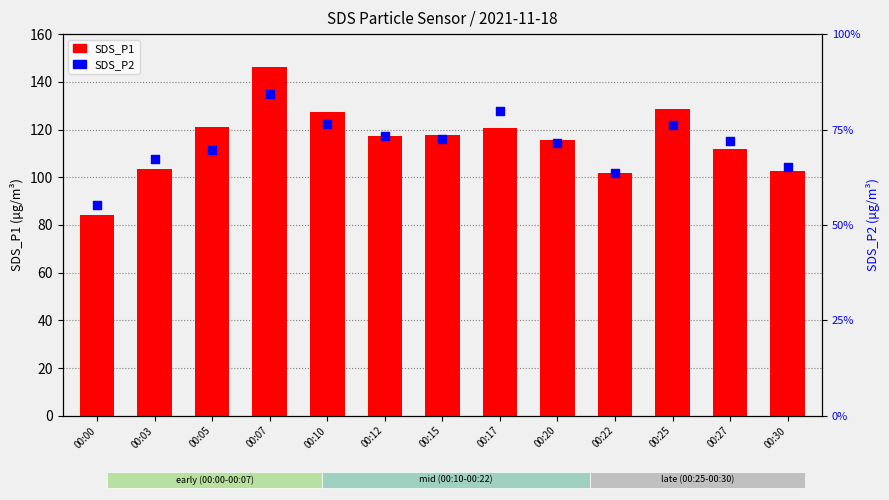

Which series reaches the minimum Y coordinate?

SDS_P2